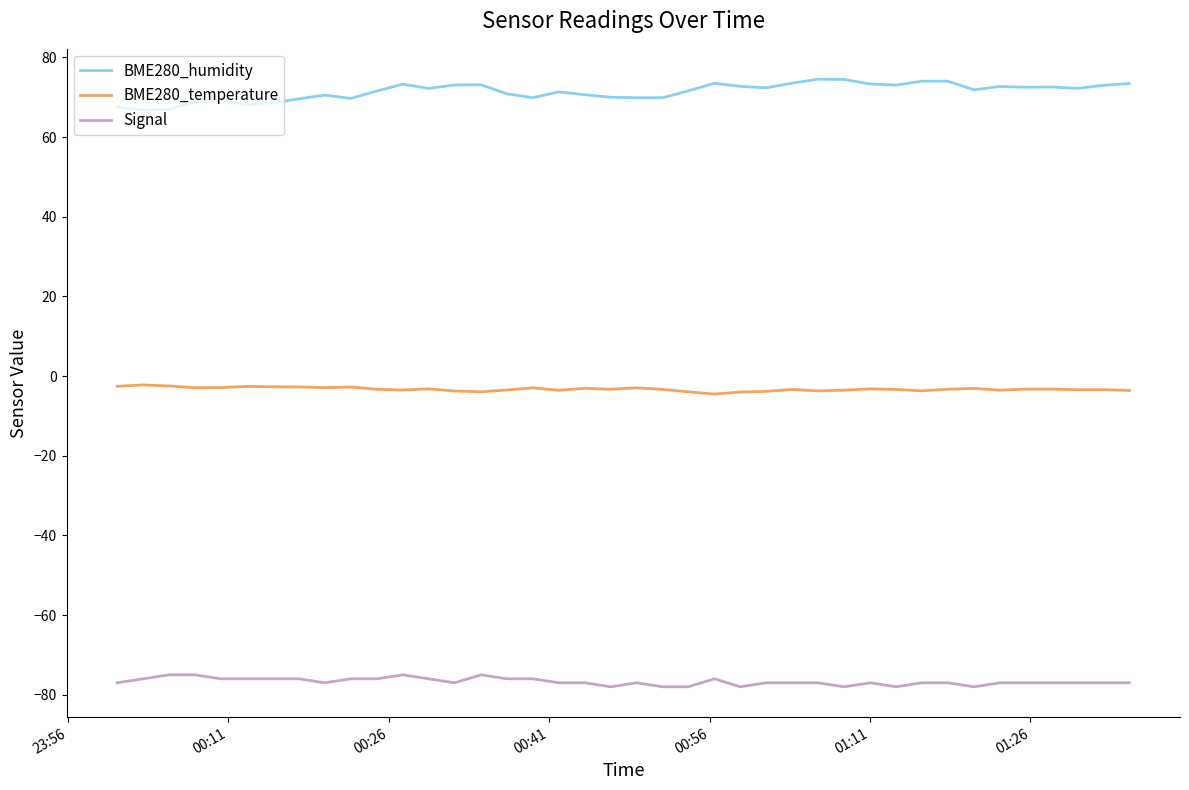

Which series has the largest total across all categories?

BME280_humidity